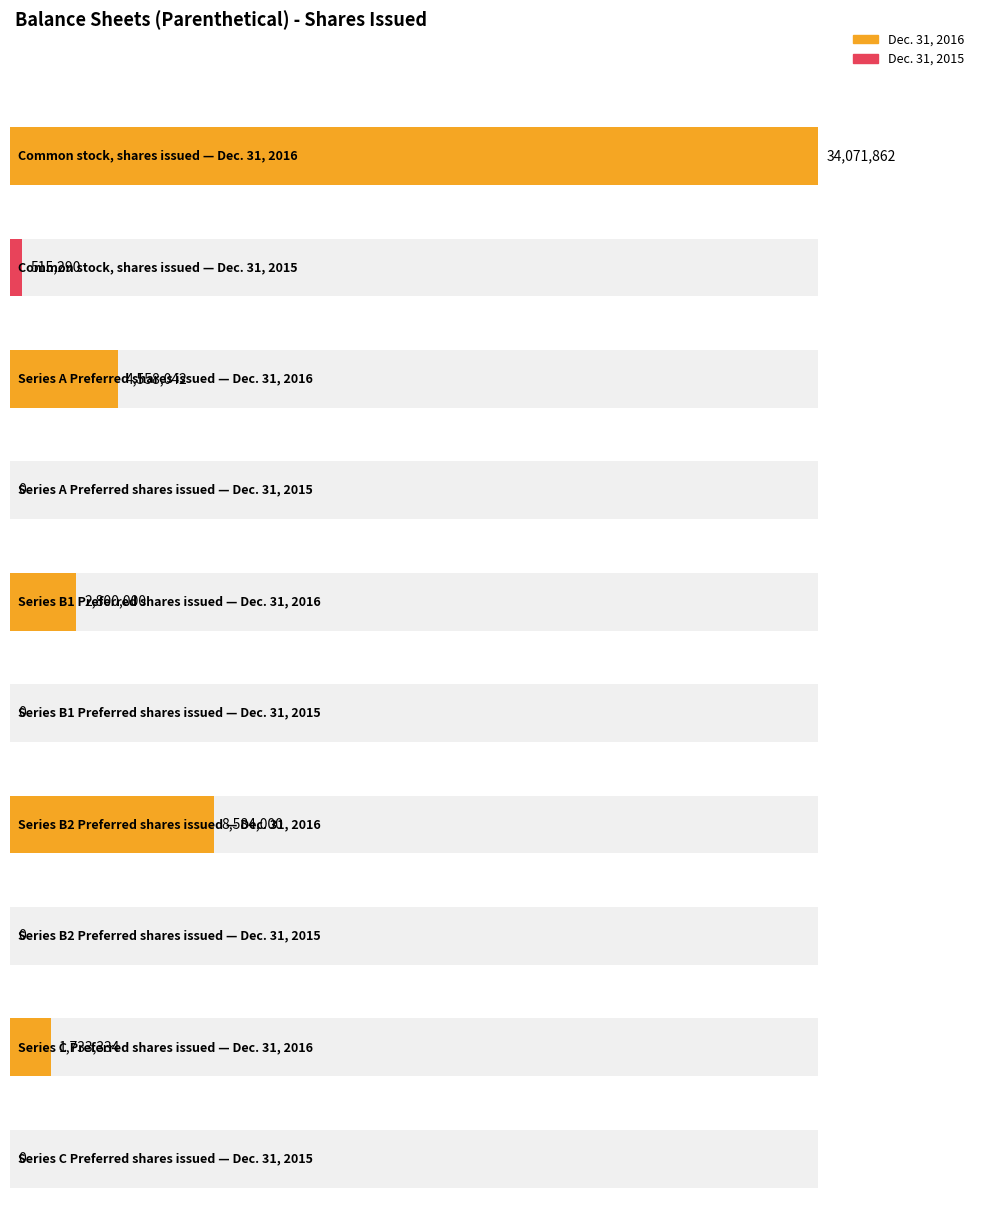

Is it true that Dec. 31, 2015 equals -189408 at Series B1 Preferred
shares issued?

False